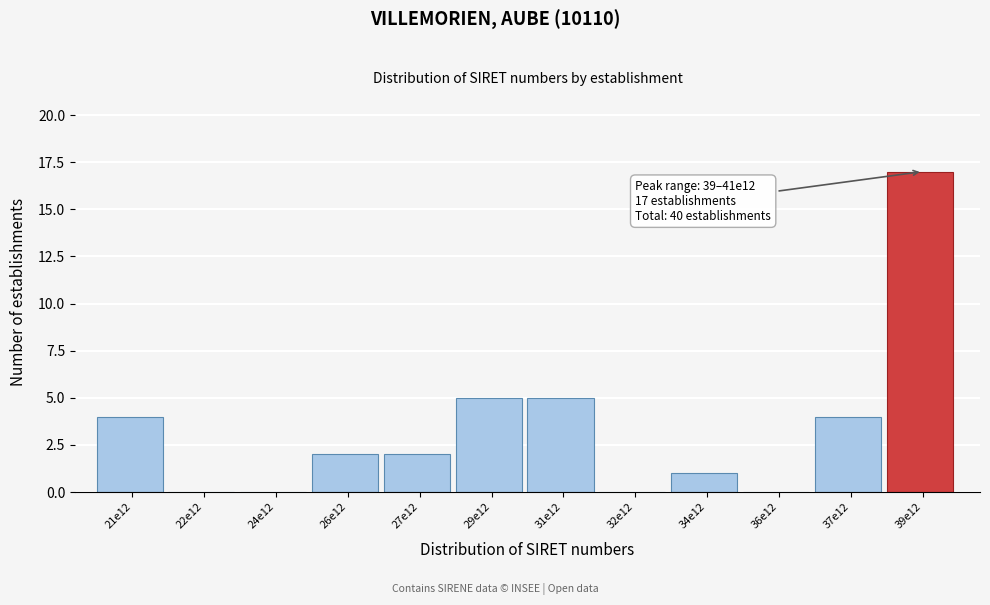

Reading left to right, extract all data points from this chart.

21e12=4	22e12=0	24e12=0	26e12=2	27e12=2	29e12=5	31e12=5	32e12=0	34e12=1	36e12=0	37e12=4	39e12=17